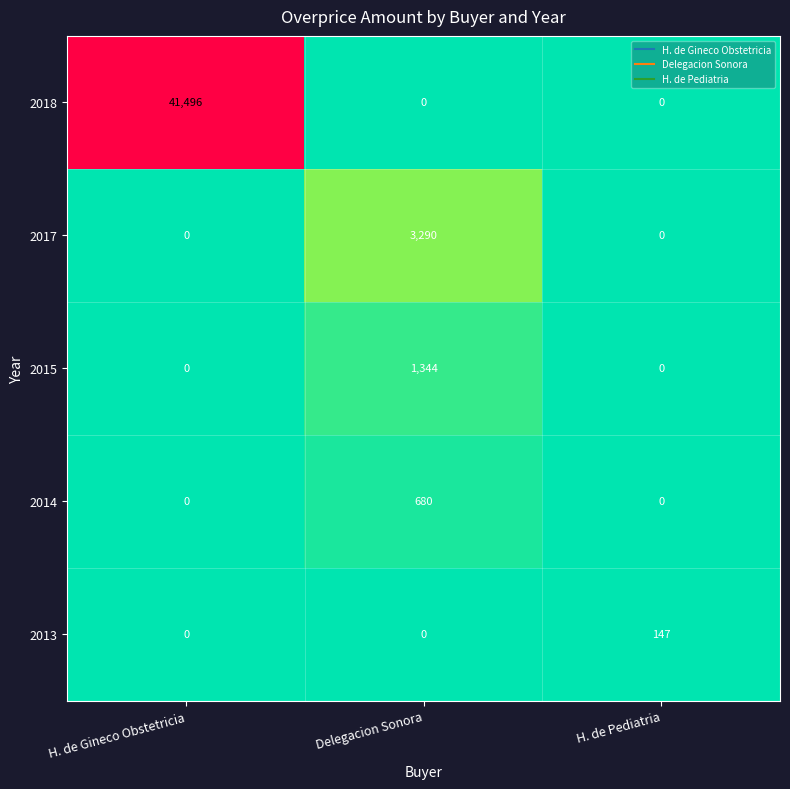

What value does the 2013 series have at H. de Pediatria?

147